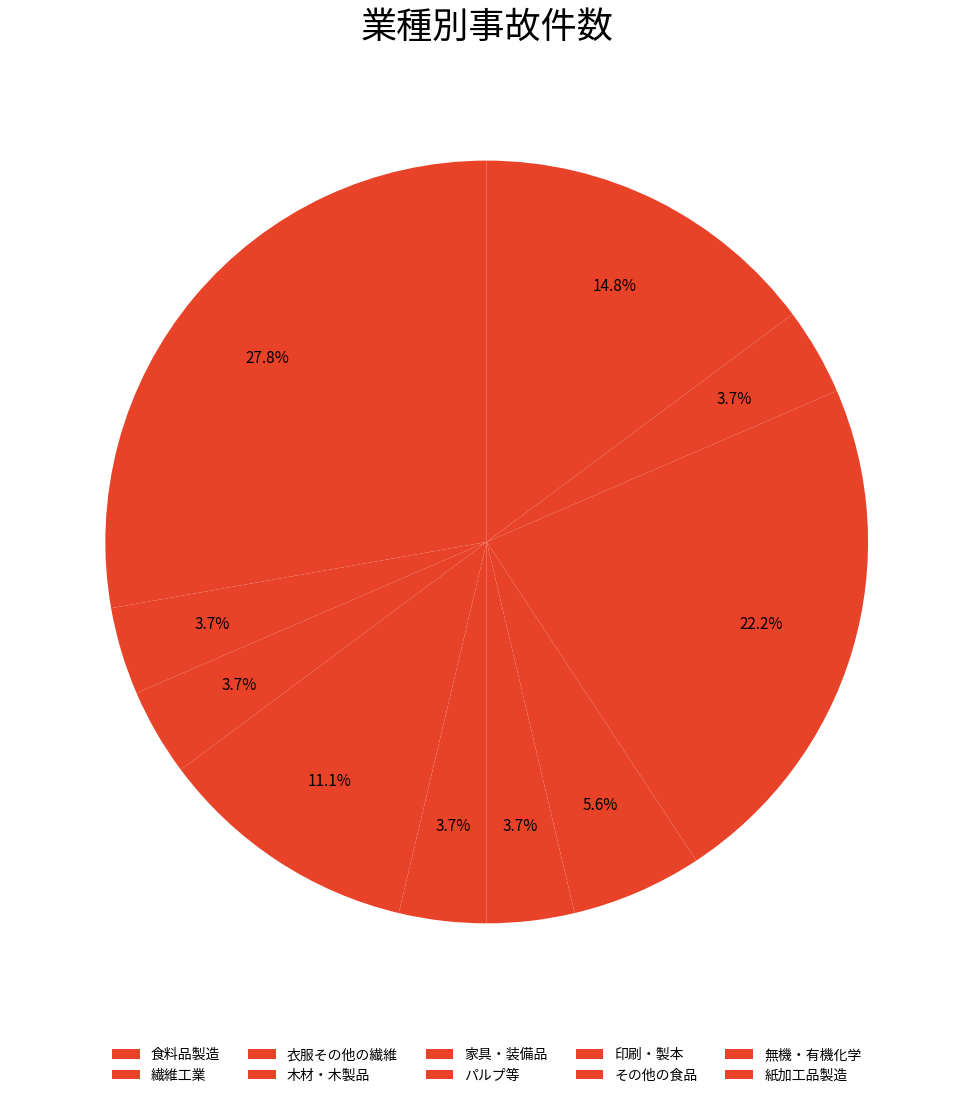

Approximately how many times larger is the value at その他の食品 compared to 紙加工品製造?

1.3